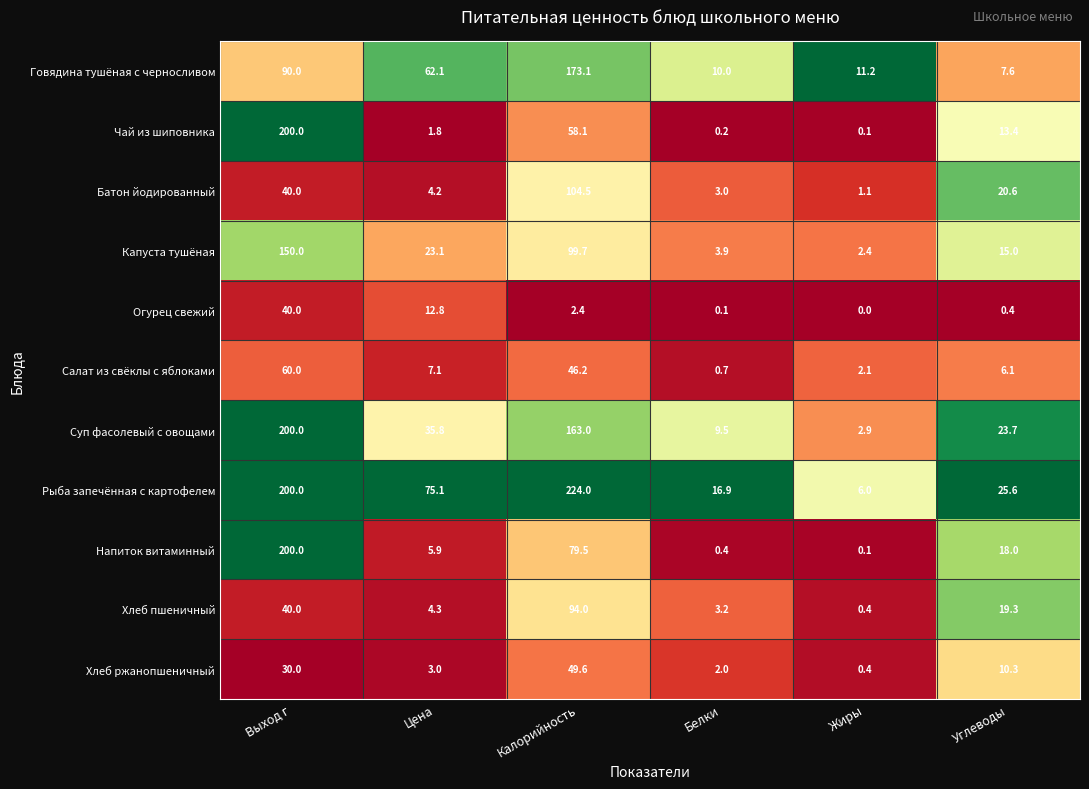

Between Калорийность and Углеводы, which series saw the biggest shift?

Рыба запечённая с картофелем